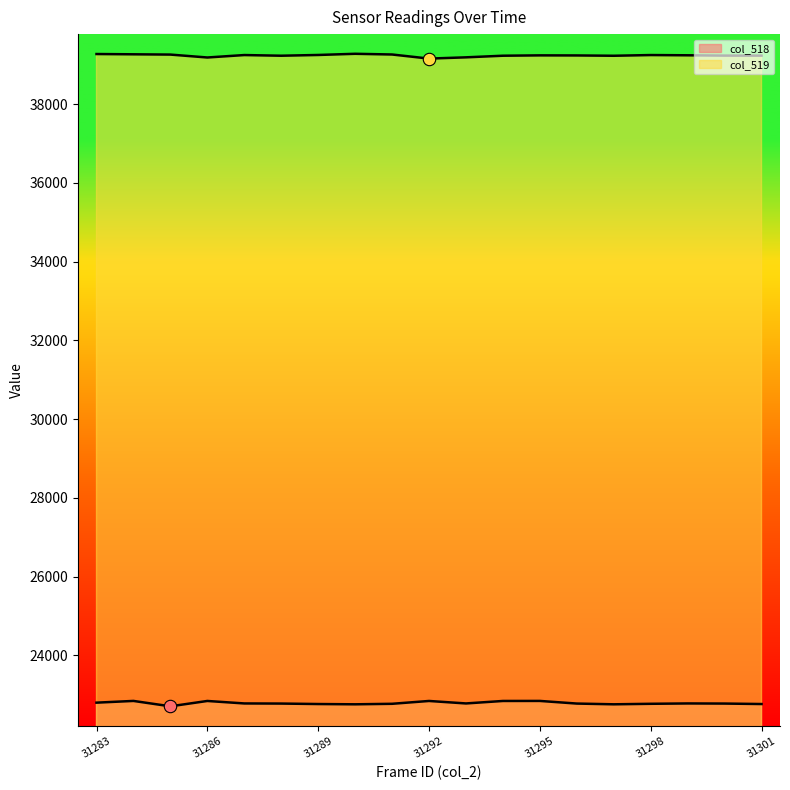

Which series has the largest total across all categories?

col_519